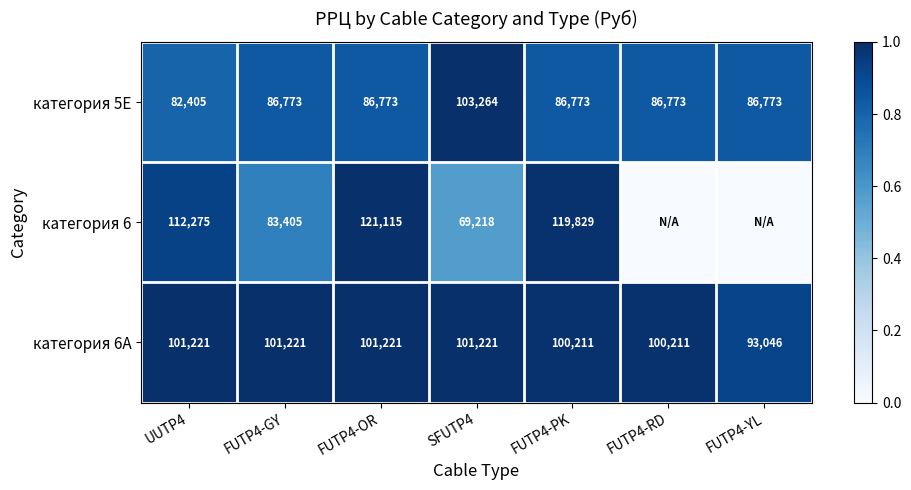

What is the approximate value of категория 6A at FUTP4-GY?

101221